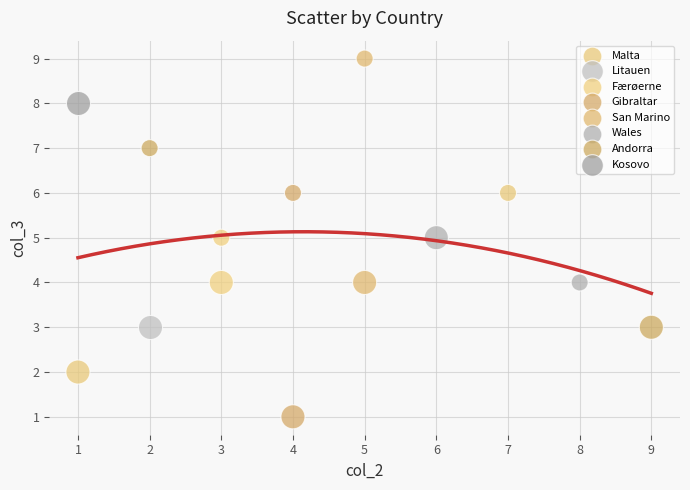

What are all the series names shown in the legend?

Malta, Litauen, Færøerne, Gibraltar, San Marino, Wales, Andorra, Kosovo